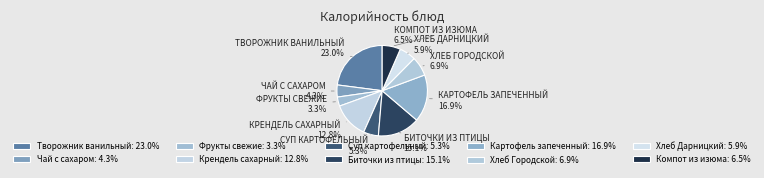

How many segments does this pie chart have?

10